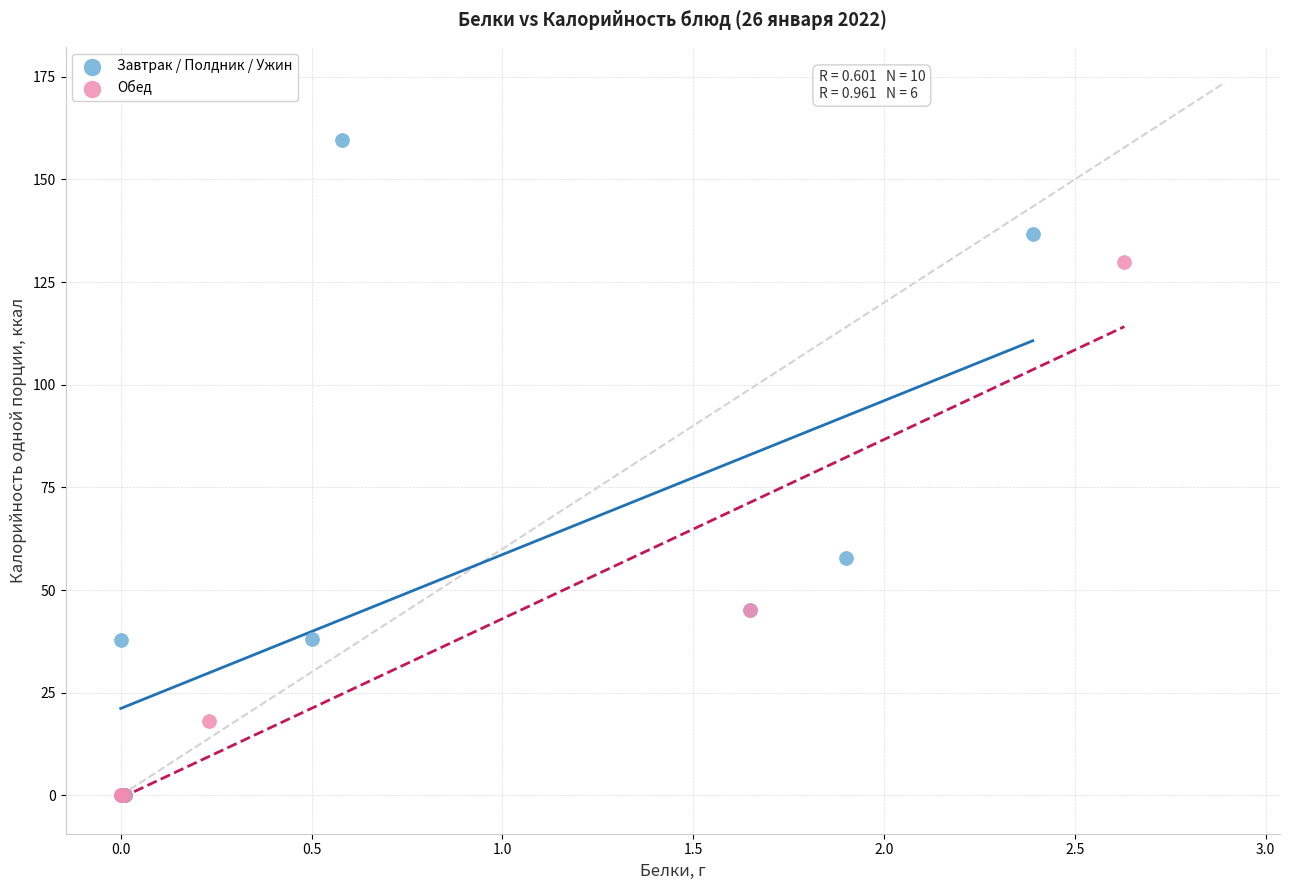

Which series contains the highest Y value?

Завтрак / Полдник / Ужин